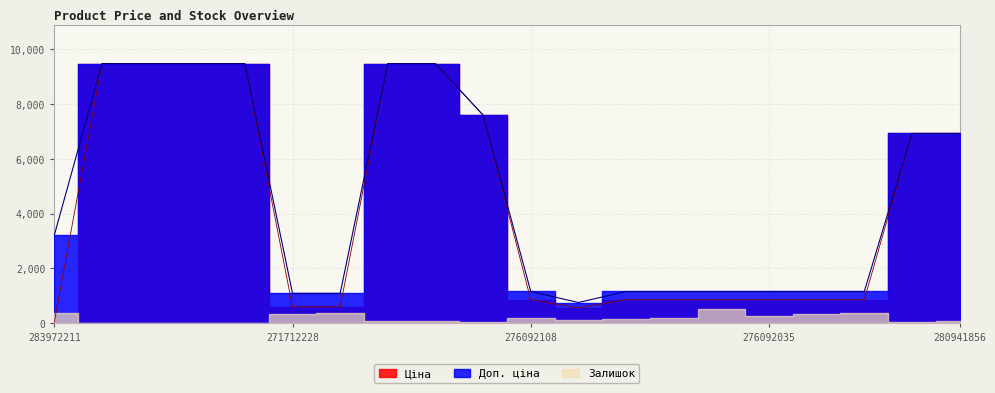

What is the sum of all Доп. ціна values?

92491.7